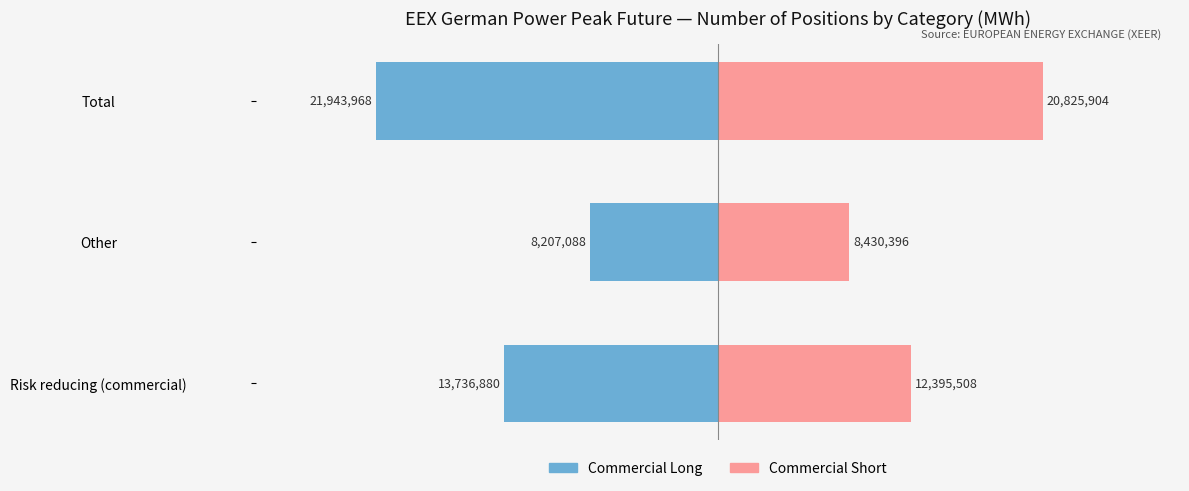

At Total, list the series in order from smallest to largest.

Commercial Long, Commercial Short